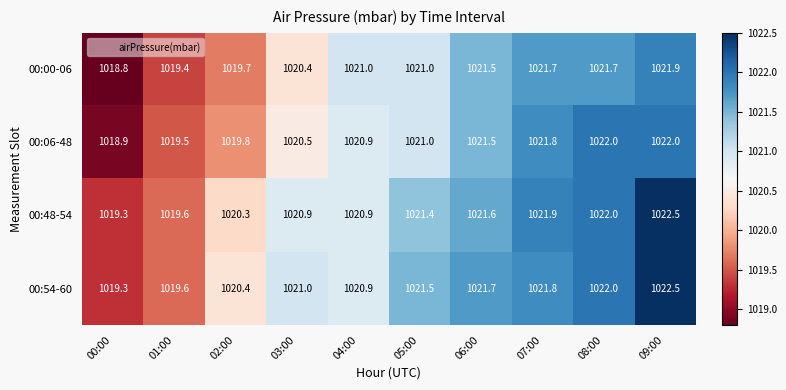

What is the minimum value shown in the chart?

1018.8